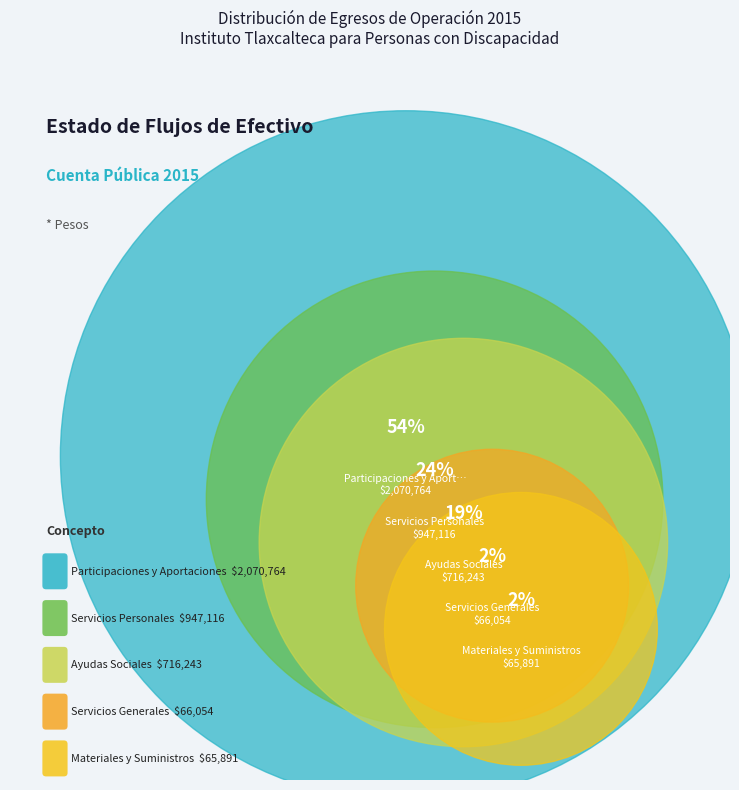

How many slices are in this pie chart?

5